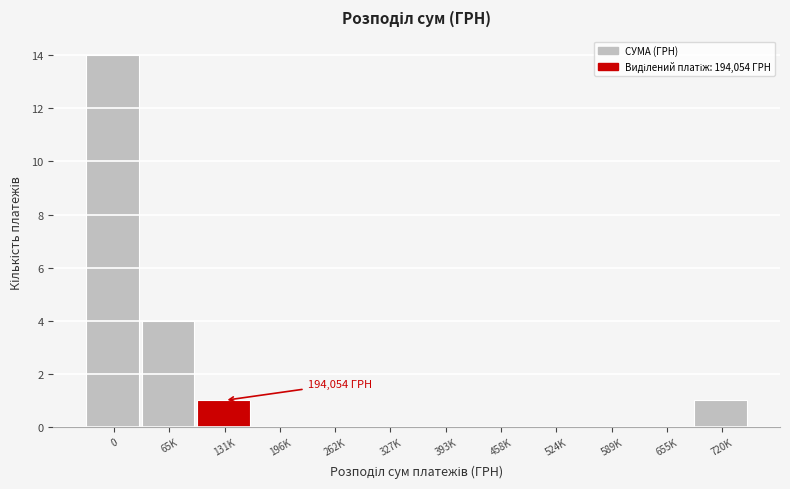

Reading left to right, list all the values displayed in this chart.

0=14	65K=4	131K=1	196K=0	262K=0	327K=0	393K=0	458K=0	524K=0	589K=0	655K=0	720K=1